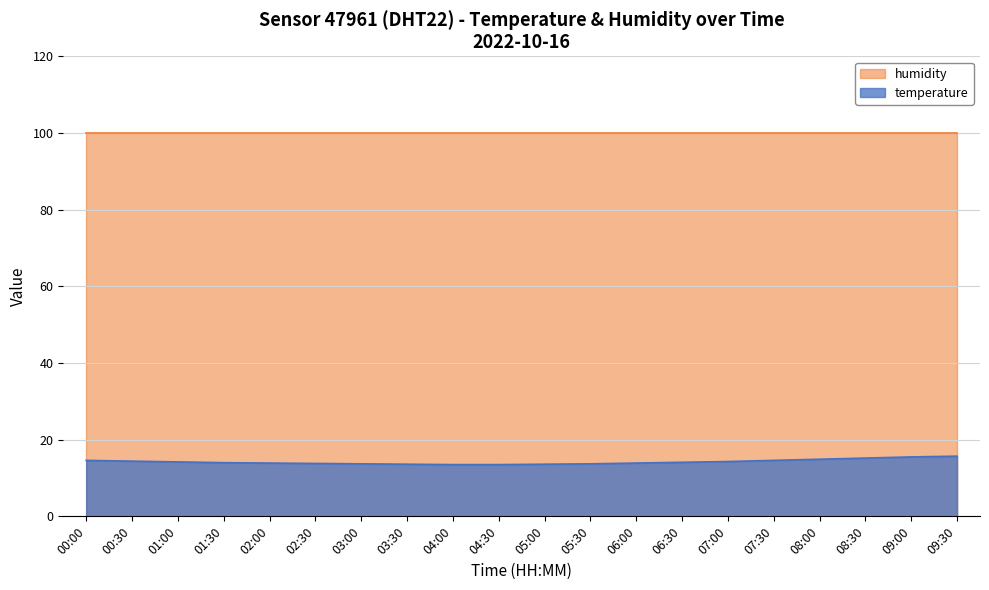

What is the smallest value displayed?

13.5